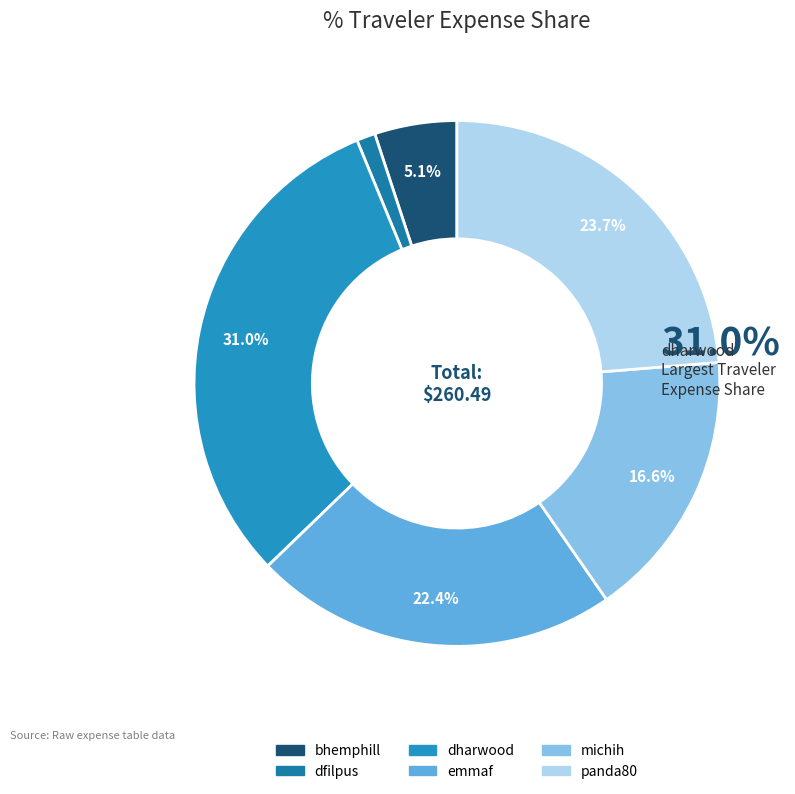

How many segments does this pie chart have?

6